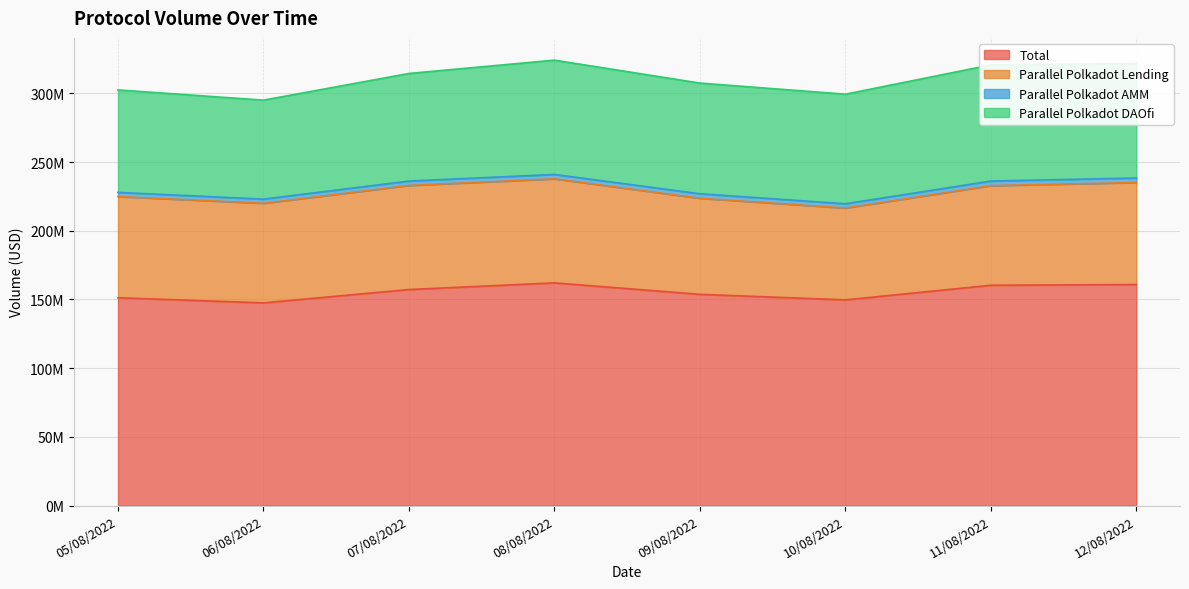

True or false: Parallel Polkadot Lending and Total cross at least once.

False